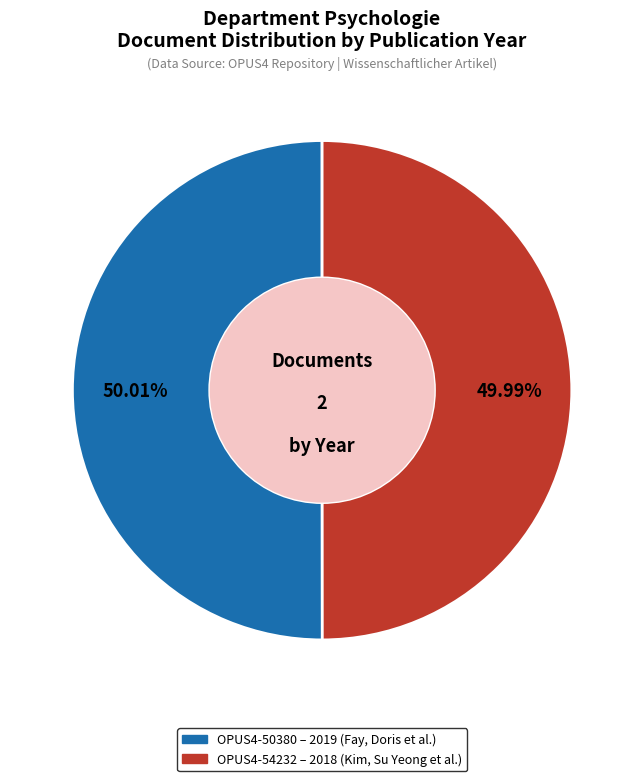

Does any single category account for the majority?

Yes